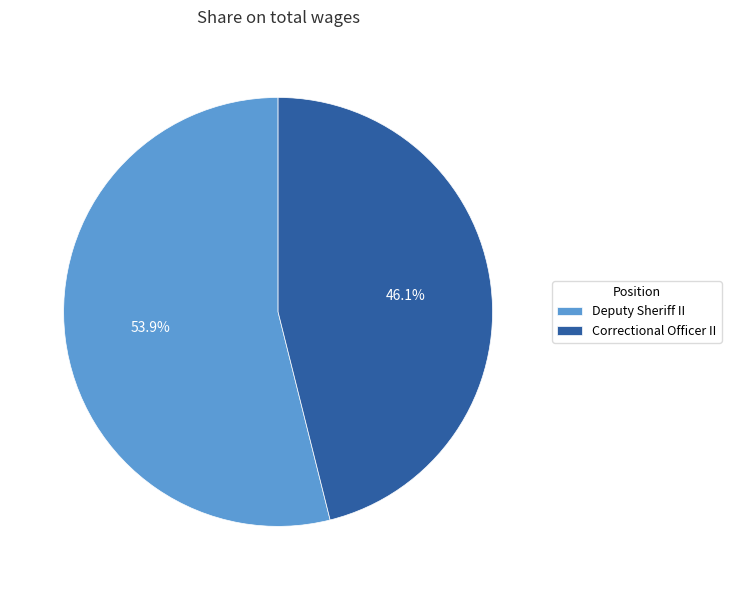

Which slice is the largest?

Deputy Sheriff II